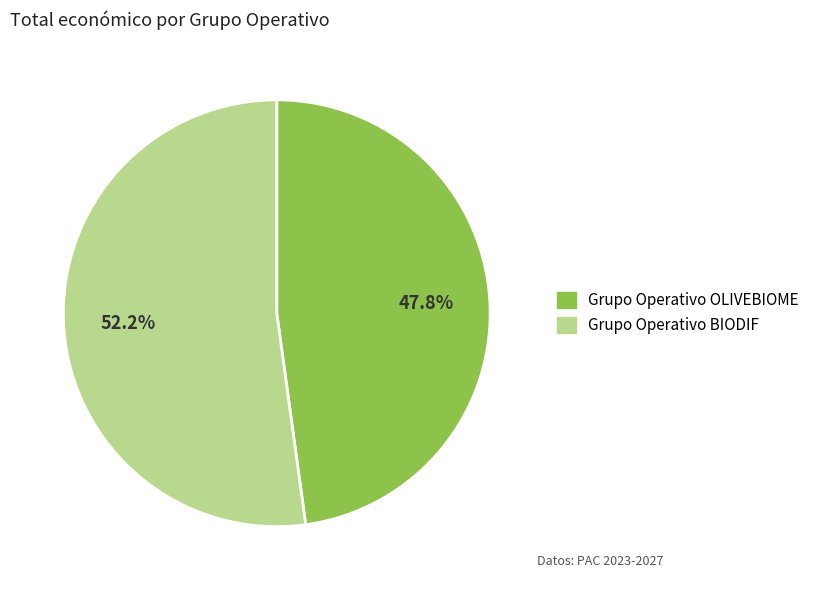

What percentage is the Grupo Operativo BIODIF slice, to the nearest percent?

52%